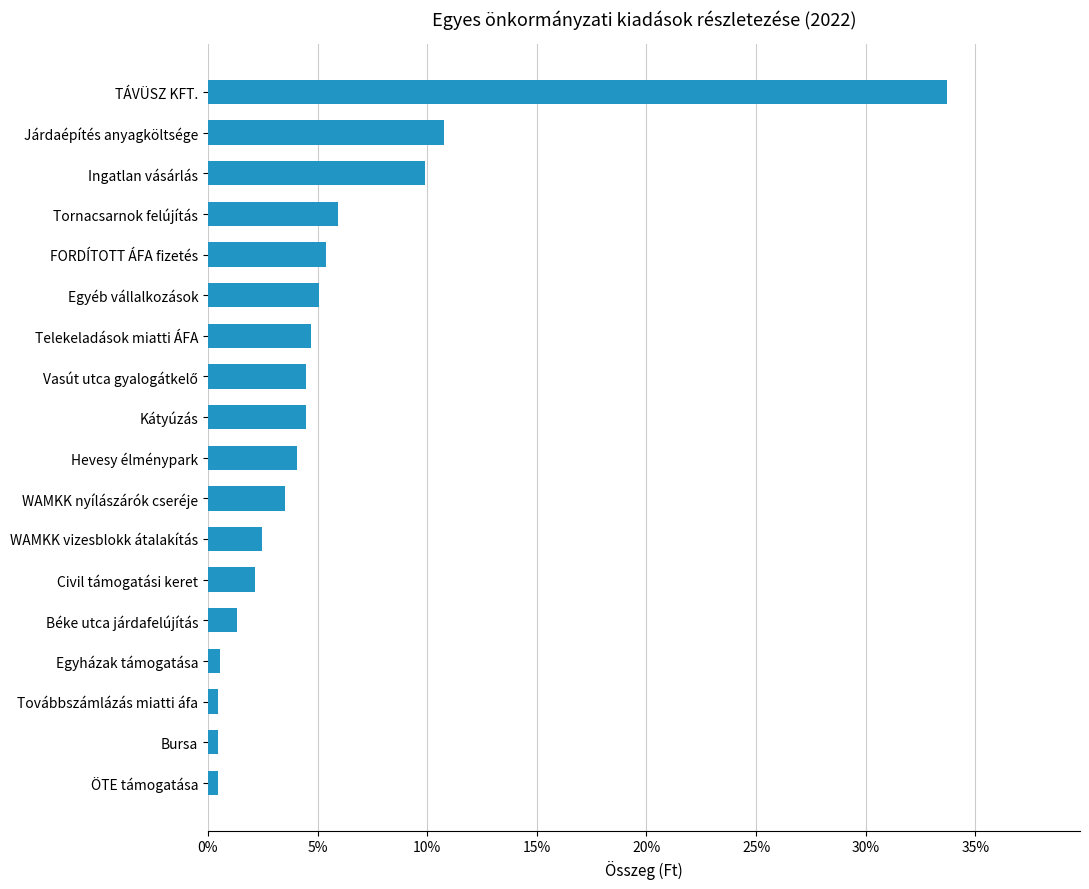

What is the greatest value displayed?

33.7